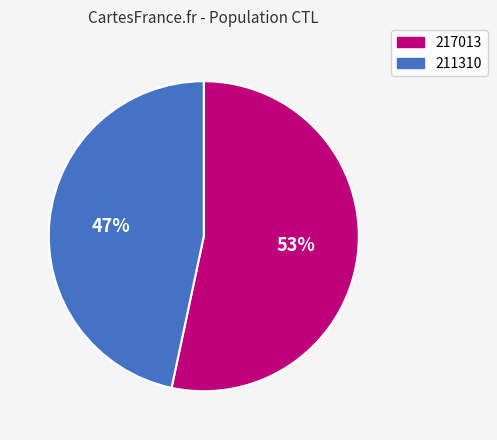

Which category has the biggest portion of the pie?

217013